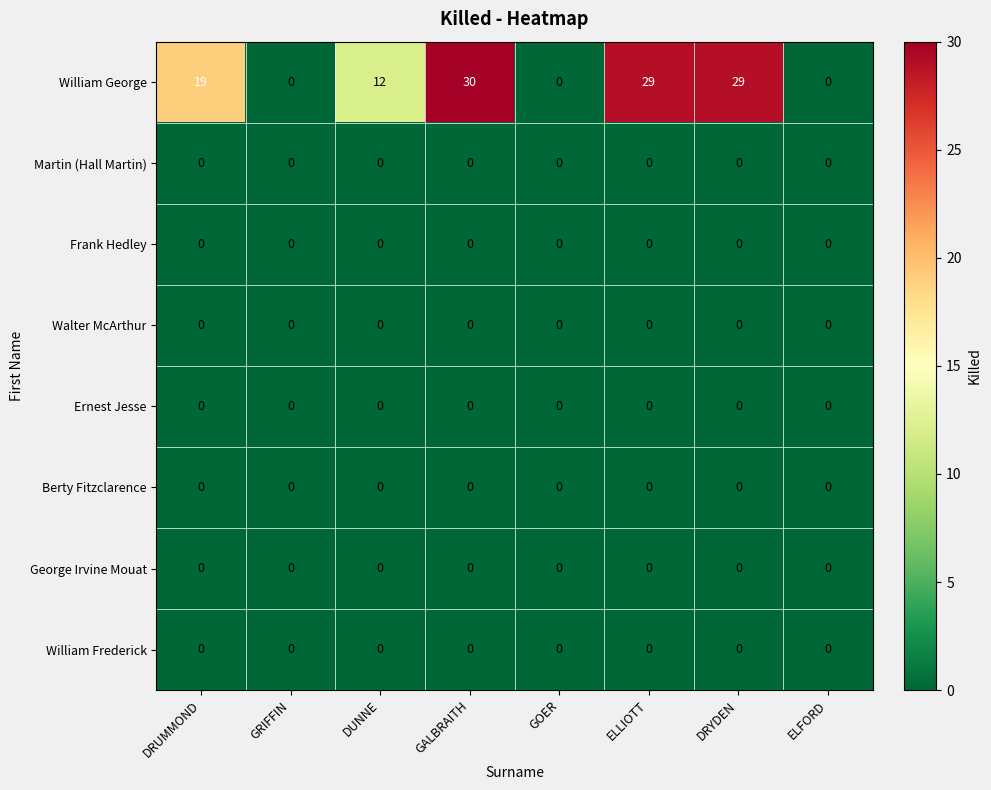

At which category is the sum across all series the highest?

GALBRAITH